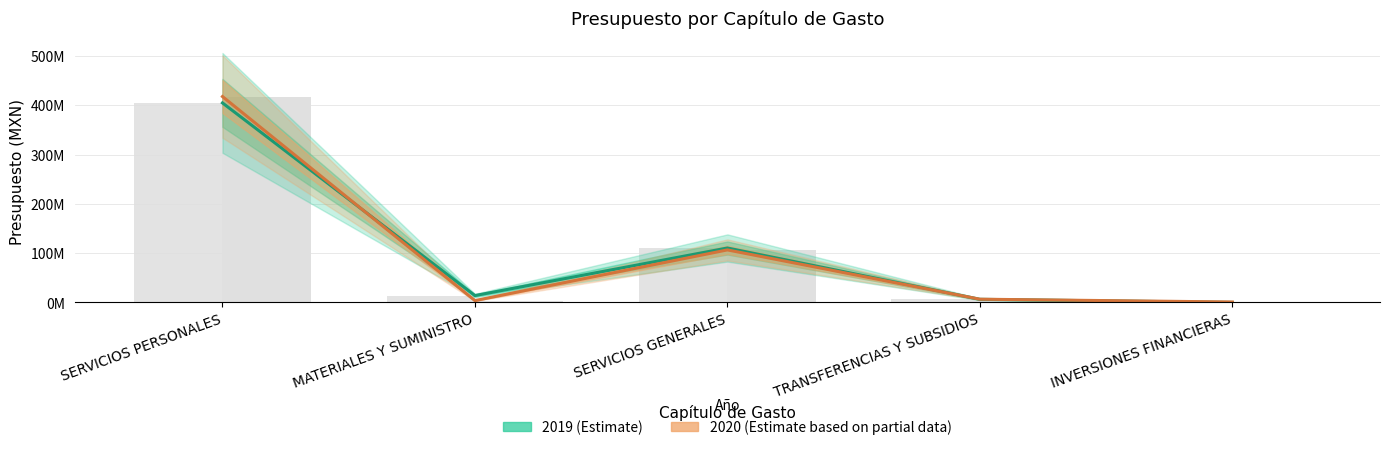

Which has a higher value, SERVICIOS GENERALES or SERVICIOS PERSONALES?

SERVICIOS PERSONALES